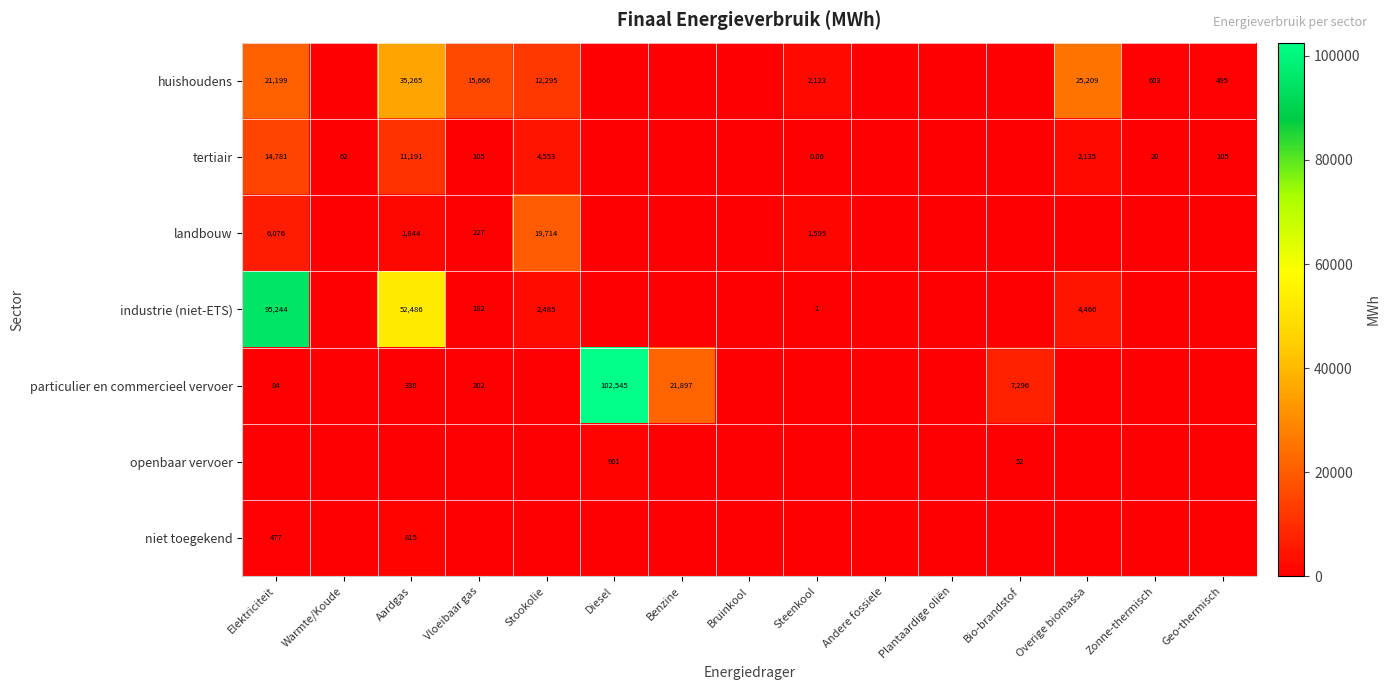

What is the total value across all series at Elektriciteit?

137861.0